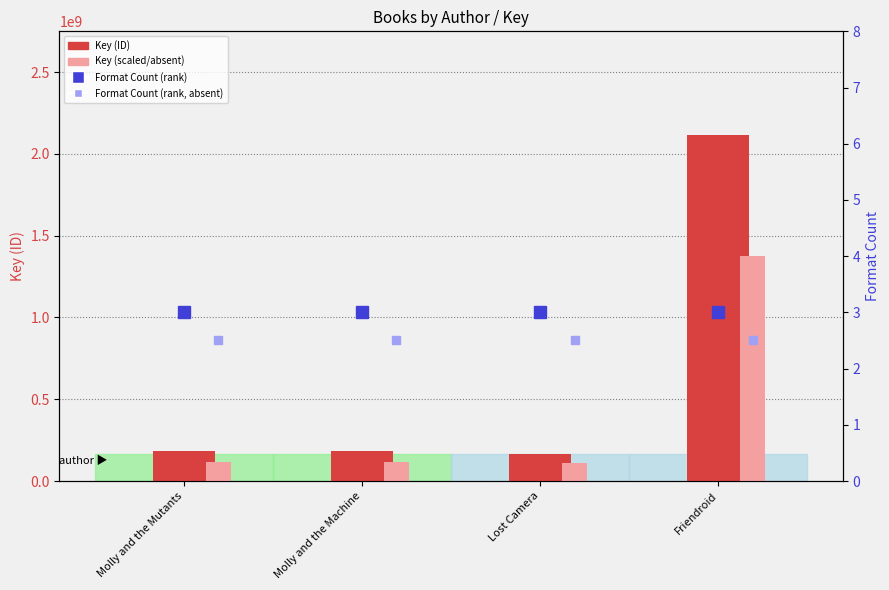

What is the value of the Format Count (rank, absent) bar at the 3rd from the left?

2.5